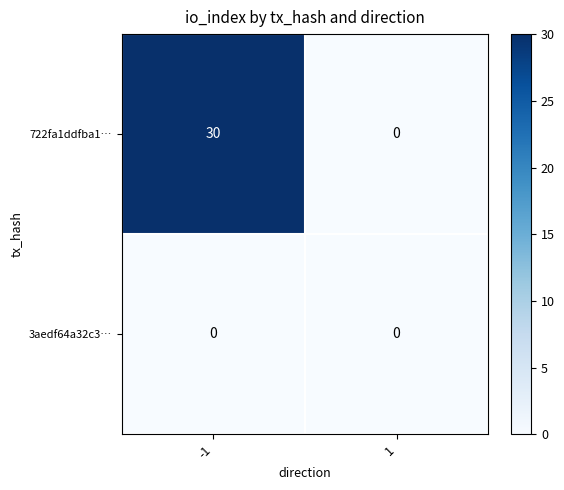

Rank the series by their average value, from lowest to highest.

3aedf64a32c3…, 722fa1ddfba1…